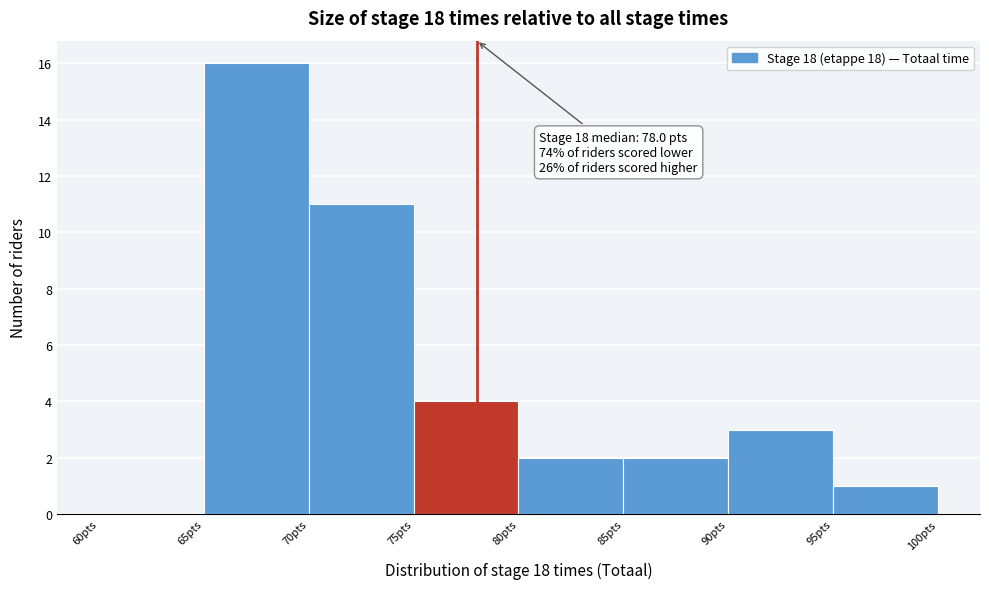

Which range on the x-axis has the tallest bar?

65 to 70